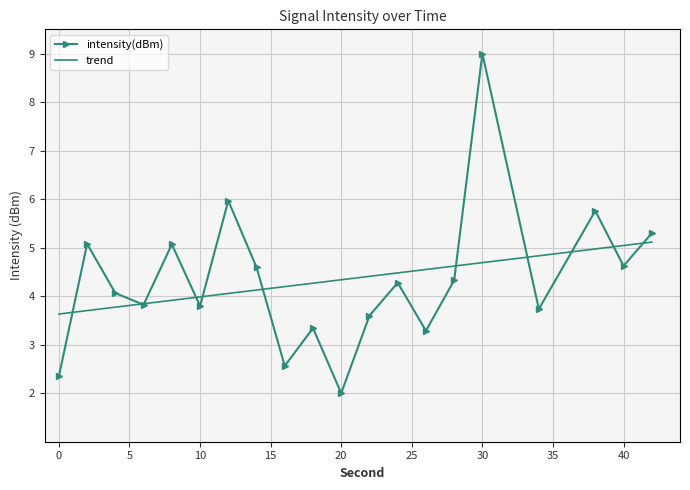

What is the ratio of the value at 34 to the value at 40?

0.8